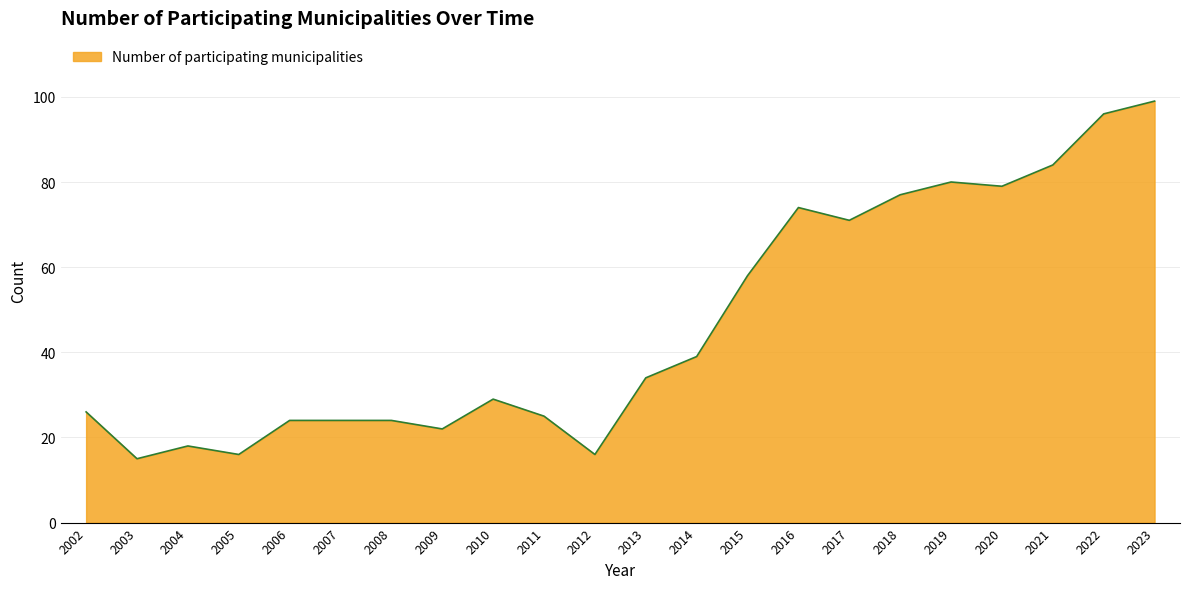

What is the smallest value displayed?

15